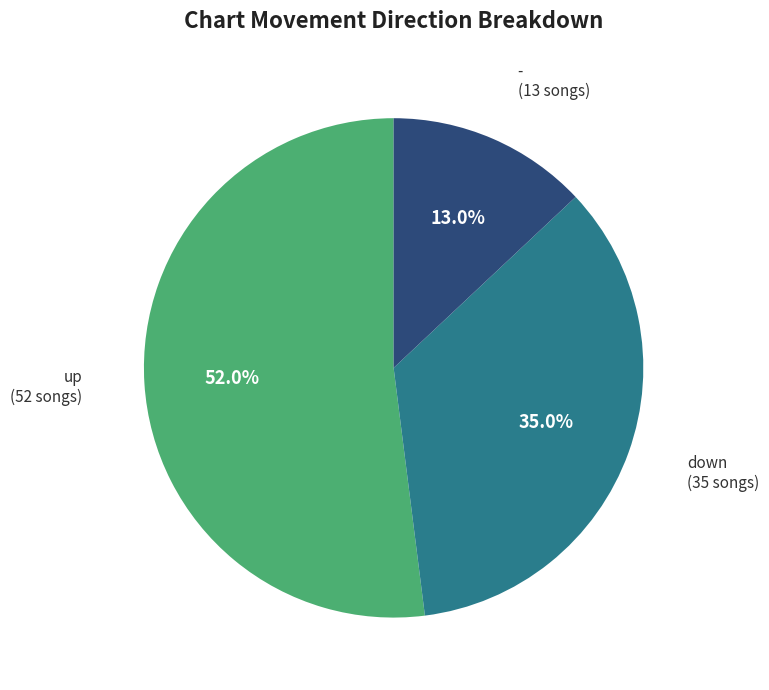

How many segments does this pie chart have?

3